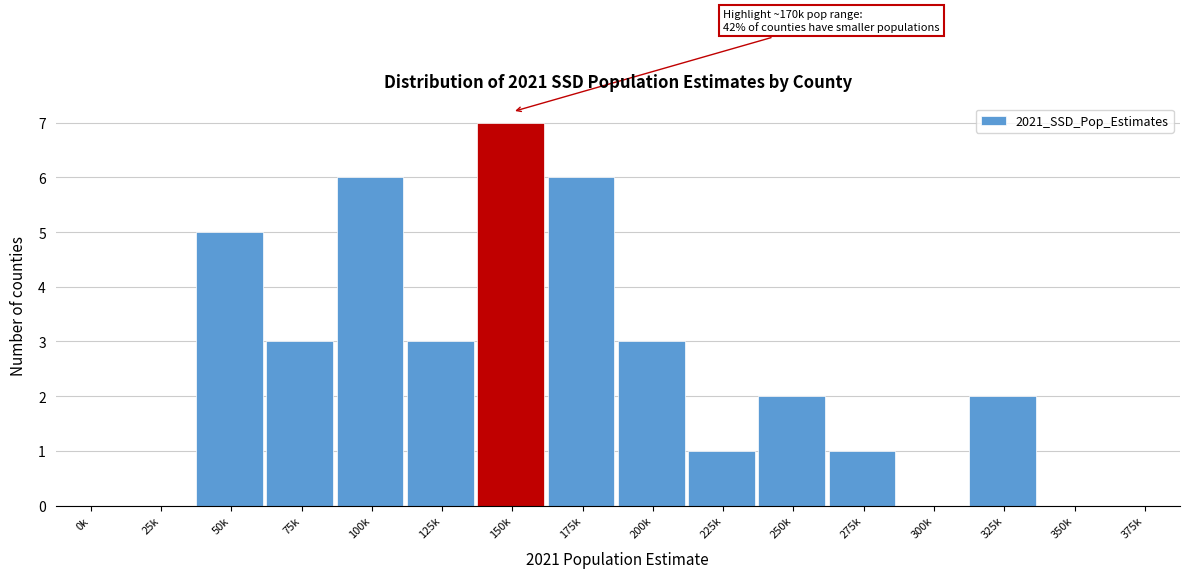

Reading left to right, extract all data points from this chart.

0k=0	25k=0	50k=5	75k=3	100k=6	125k=3	150k=7	175k=6	200k=3	225k=1	250k=2	275k=1	300k=0	325k=2	350k=0	375k=0